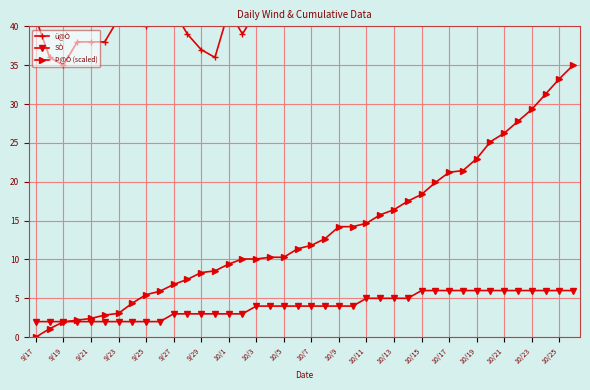

The SÒ series shows 2.0 at 9/19. True or false?

True